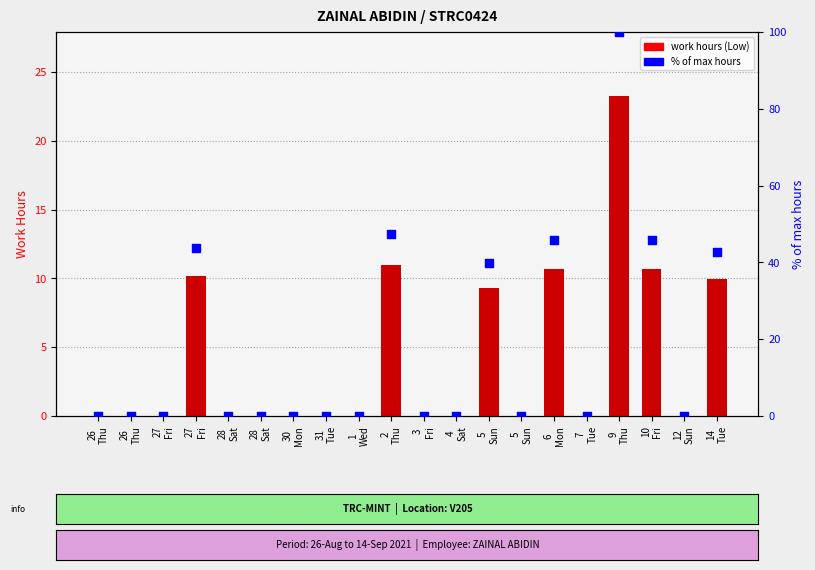

Which series has the largest total across all categories?

% of max hours